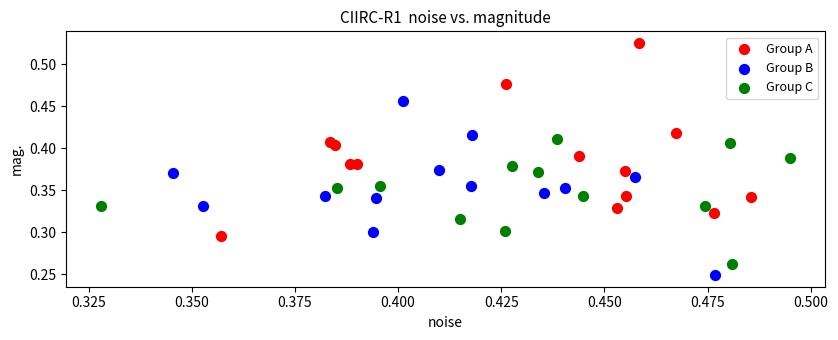

Which series reaches the minimum Y coordinate?

Group B